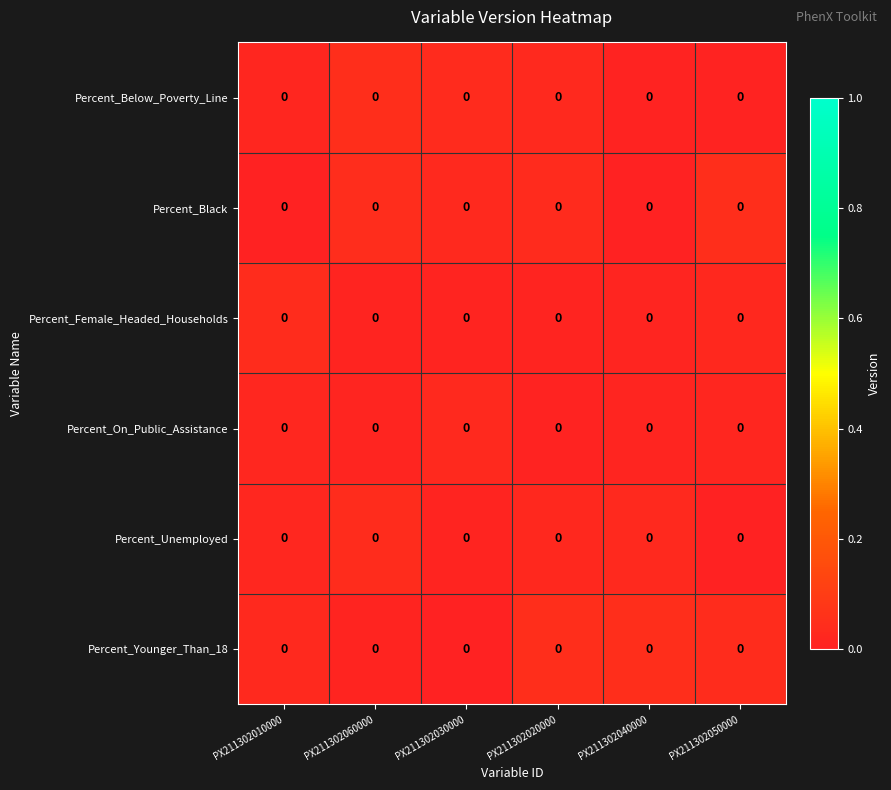

How many series are shown in this chart?

6